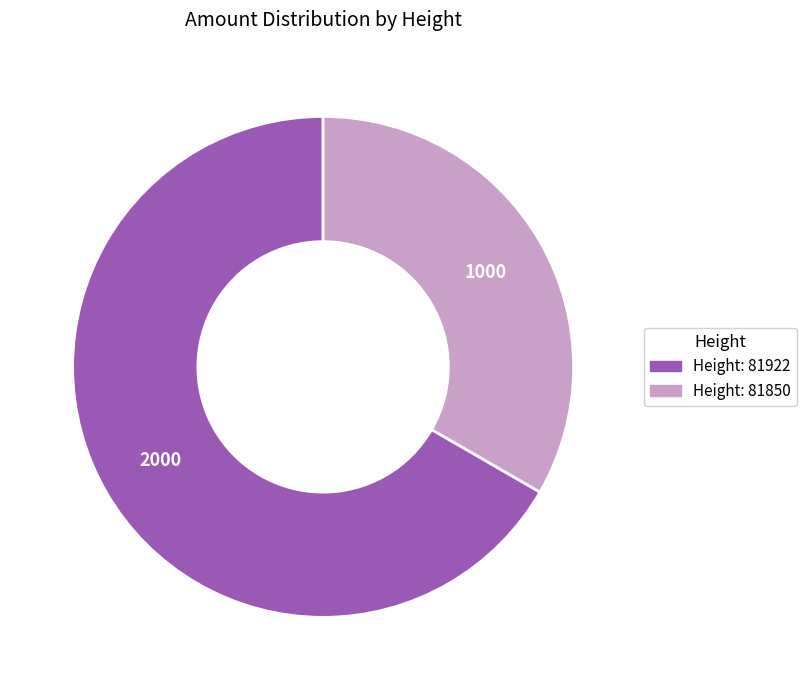

Does any single category account for the majority?

Yes